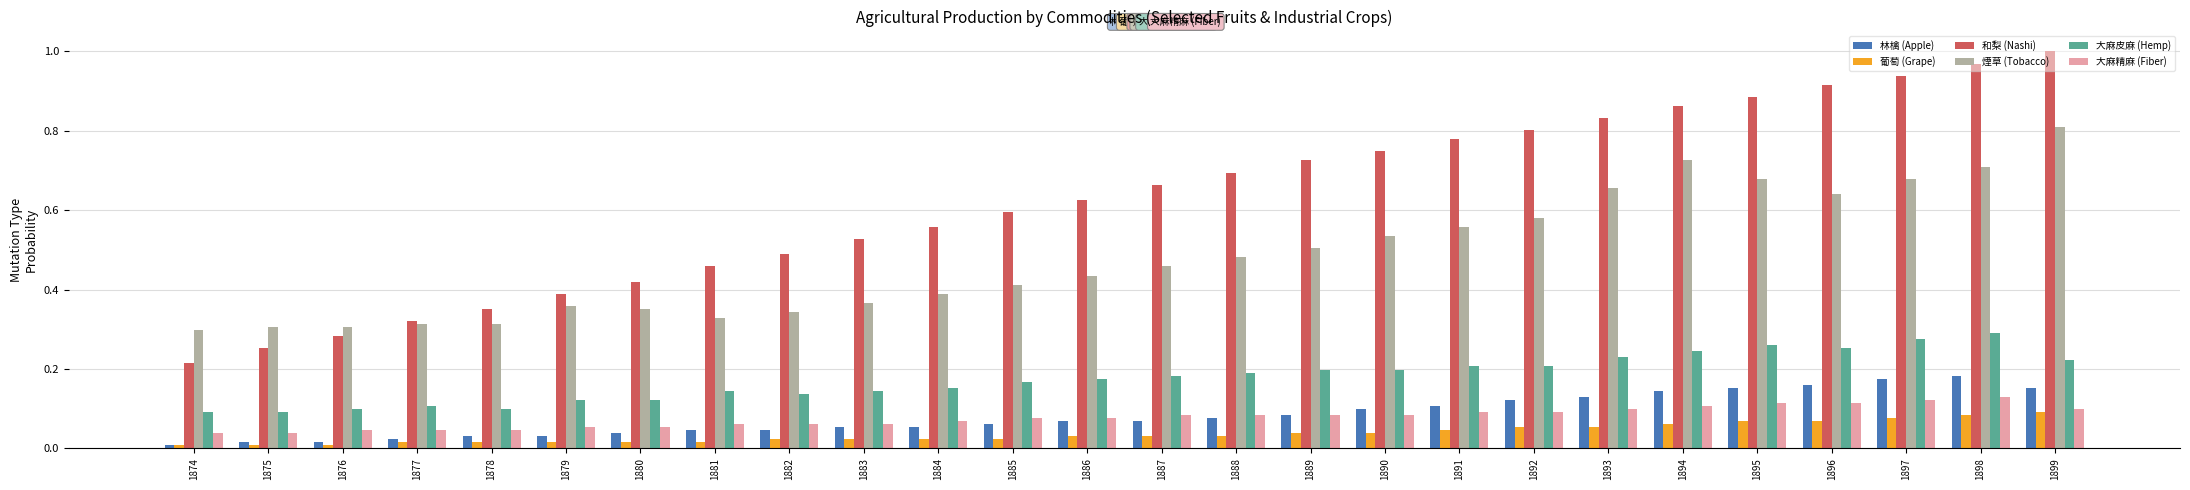

What is the sum of all 大麻精麻 (Fiber) values?

2.0